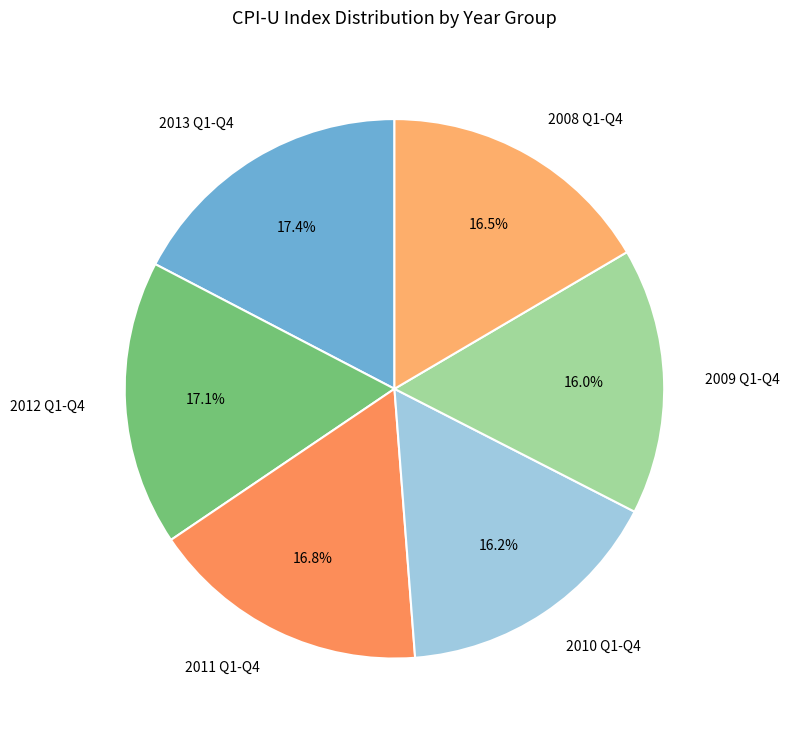

Is there any slice that represents more than half of the pie?

No